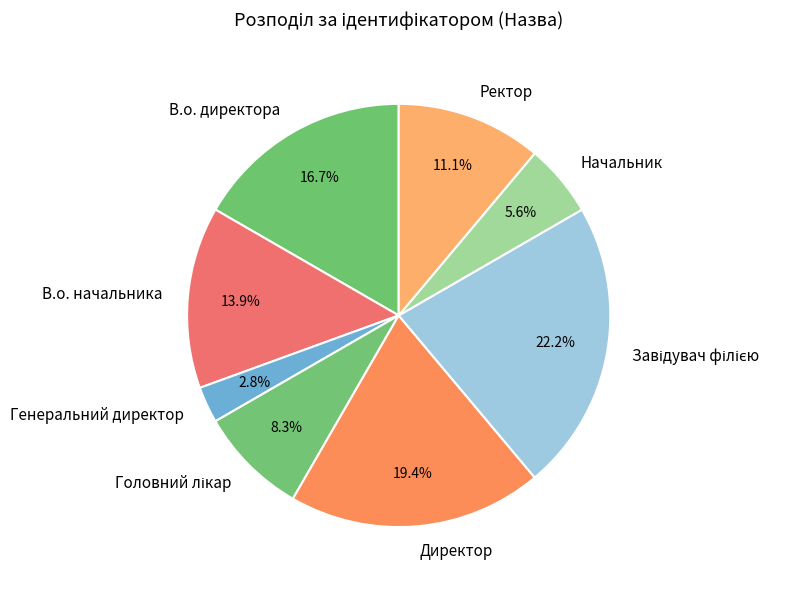

True or false: В.о. начальника accounts for 14% of the total.

True